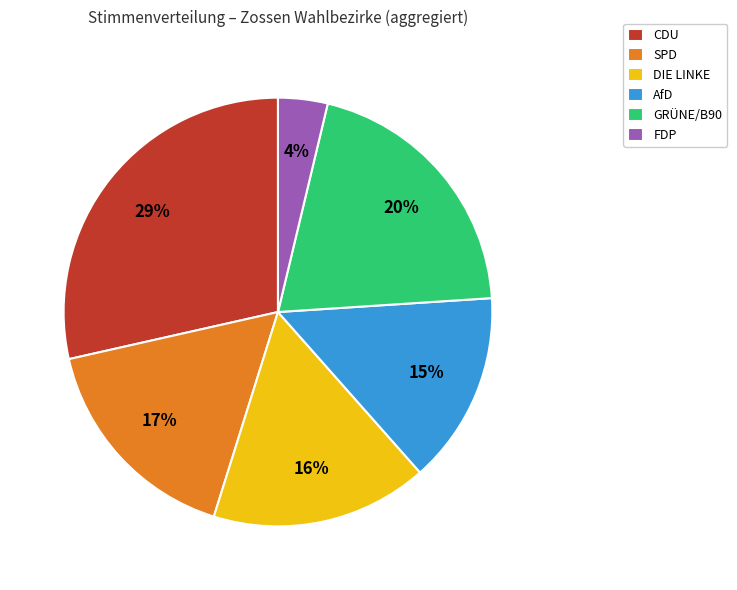

Is there any slice that represents more than half of the pie?

No